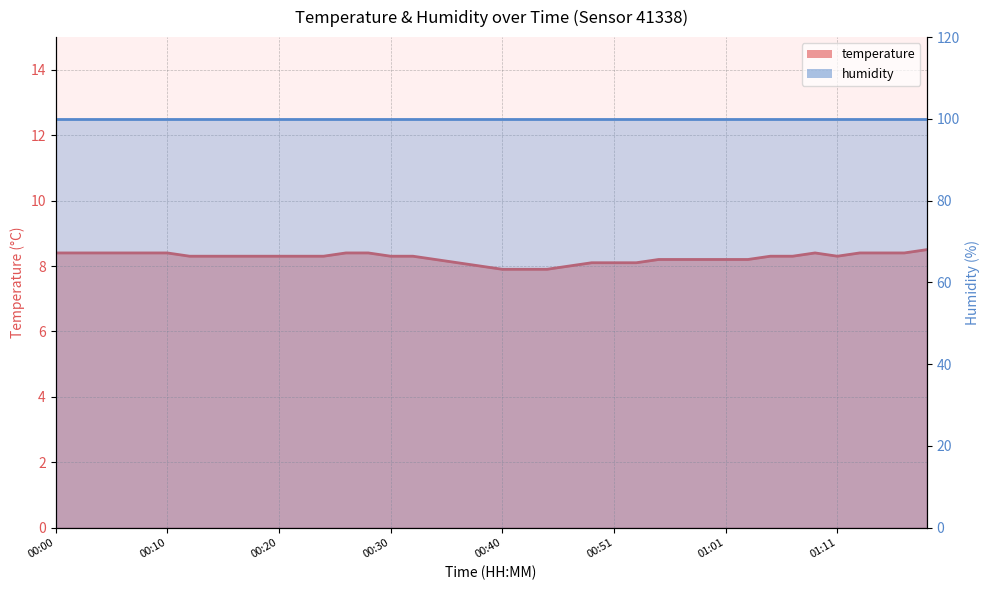

What is the smallest value displayed?

7.9